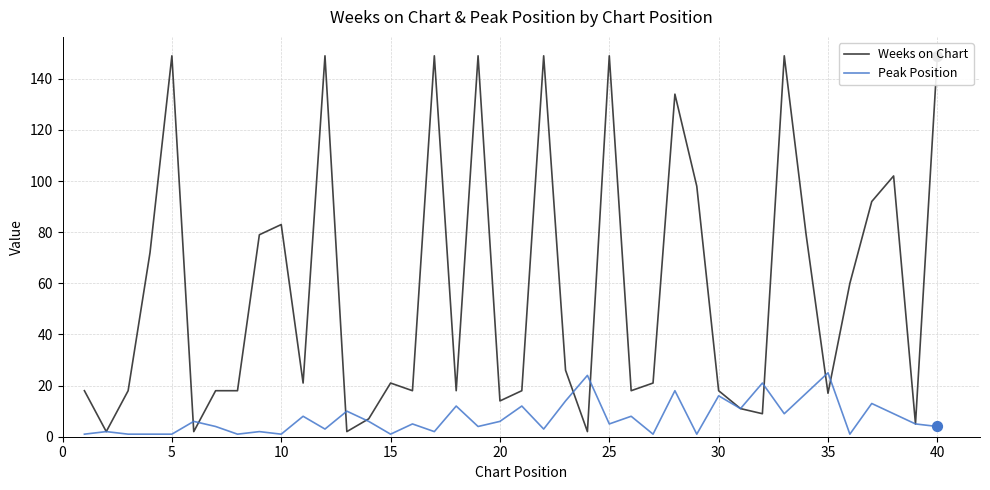

The value of Peak Position at 25 is 5. True or false?

True